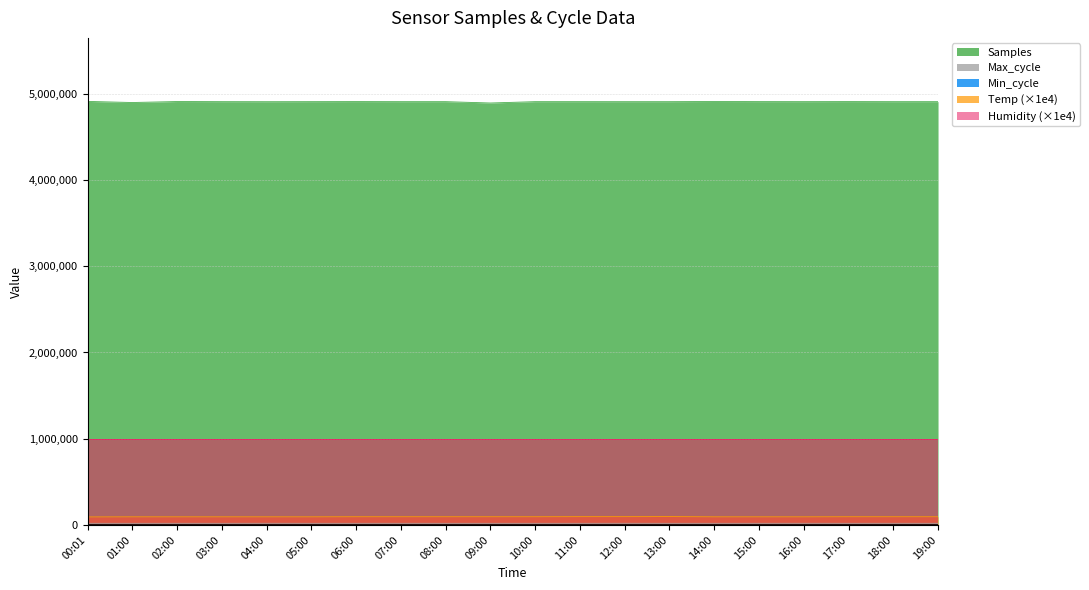

What is the average value of the Max_cycle series?

20003